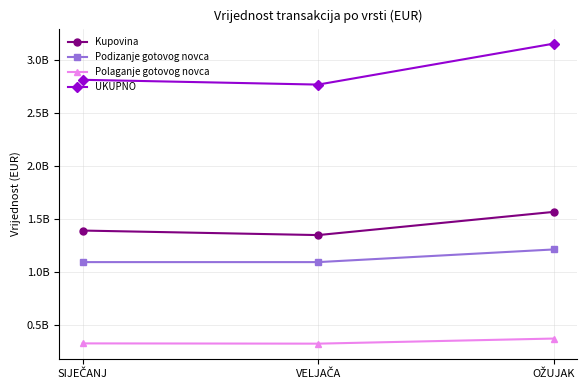

Does the chart have visible grid lines?

Yes